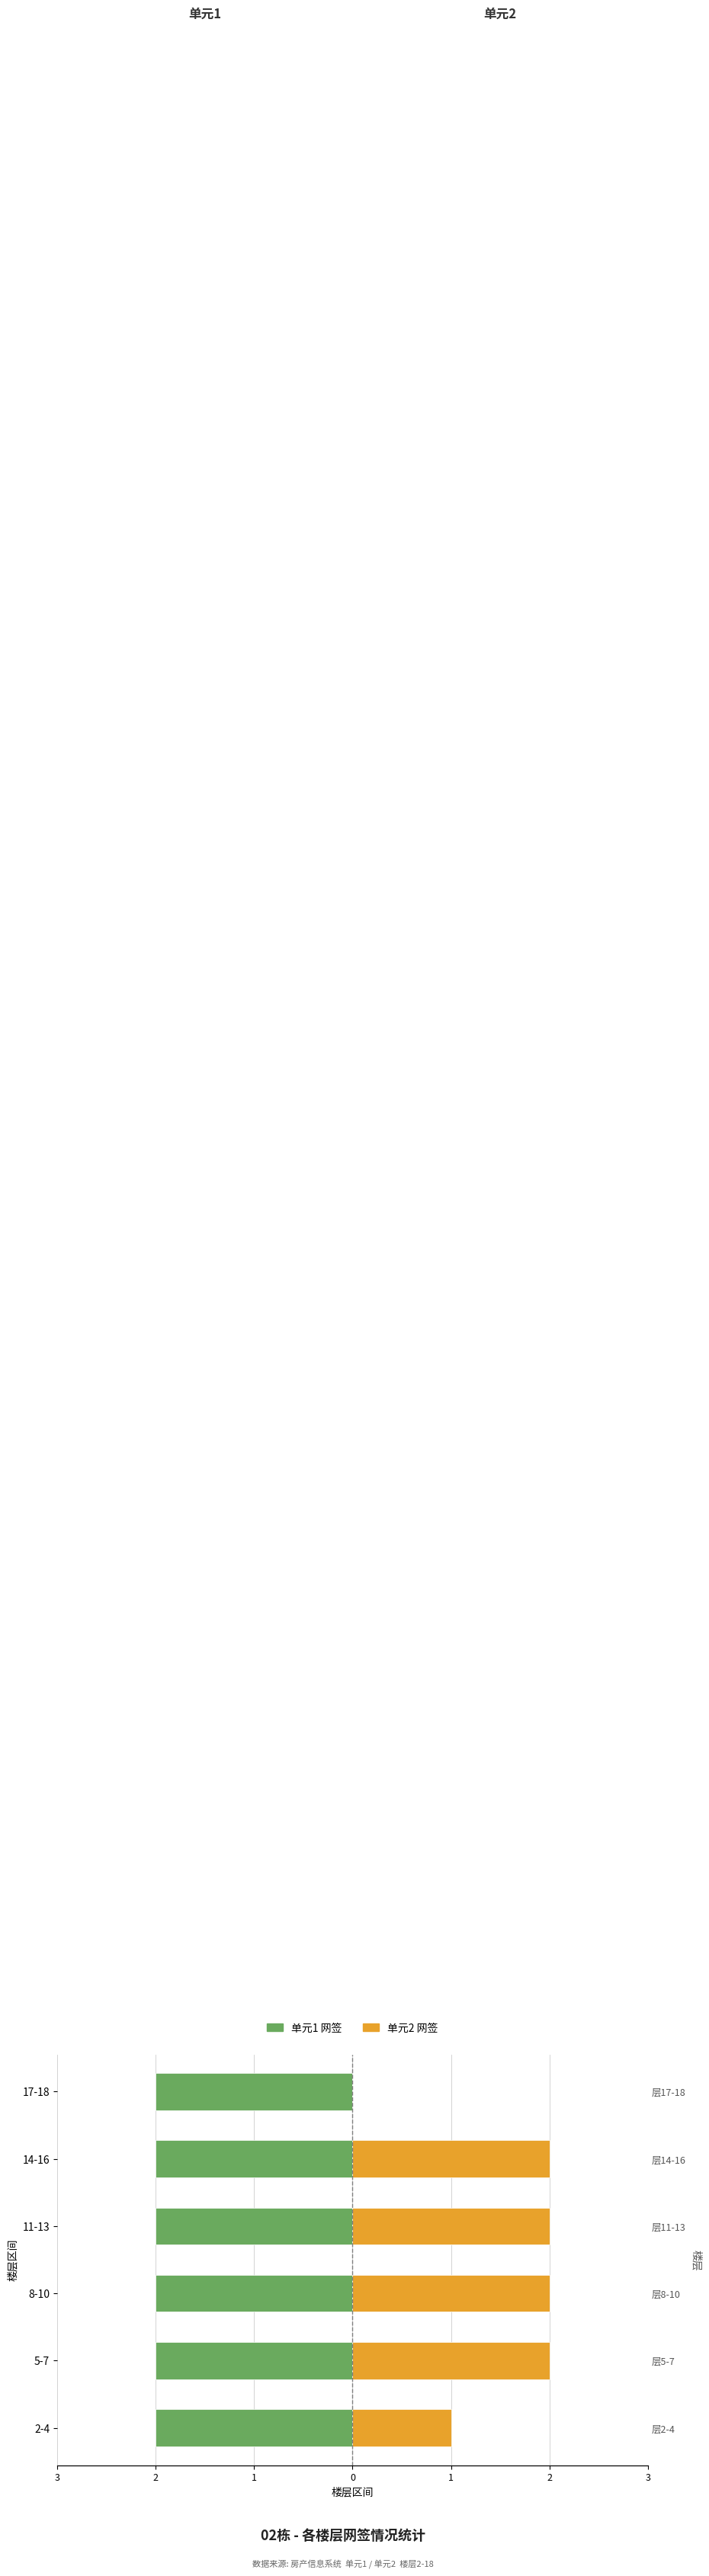

How many bars are there in each group?

2